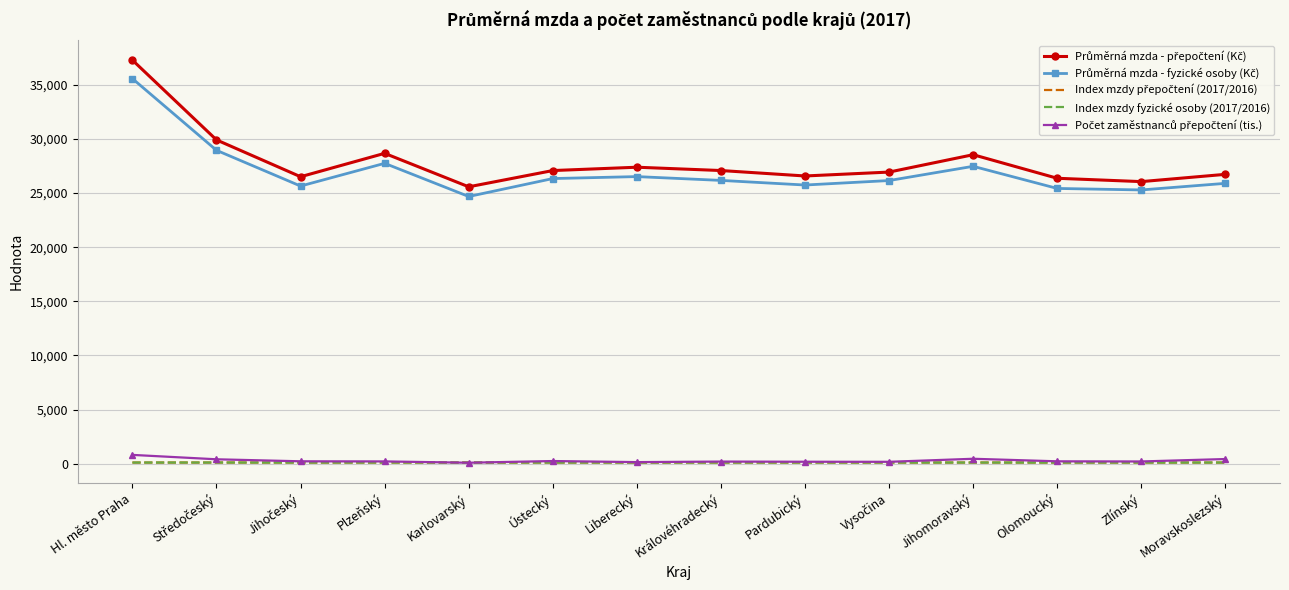

At which category is the sum across all series the highest?

Hl. město Praha